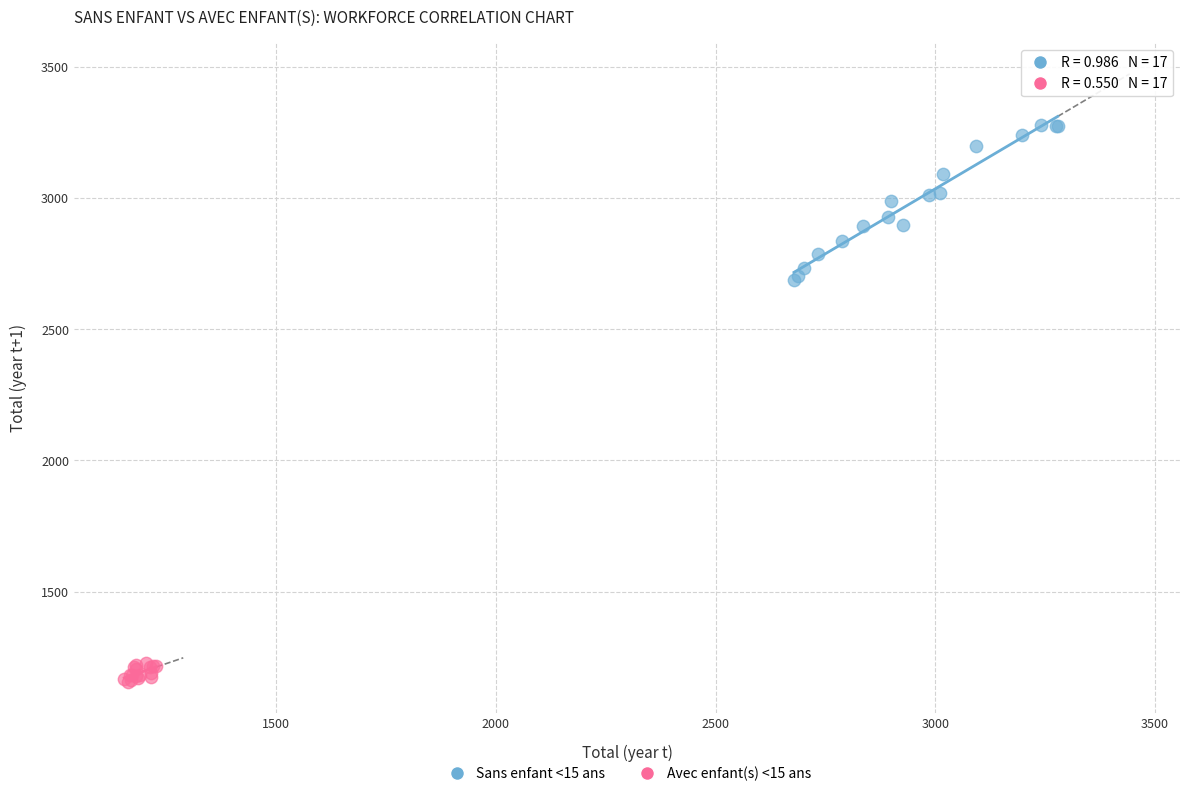

Which series reaches the maximum Y coordinate?

Sans enfant <15 ans